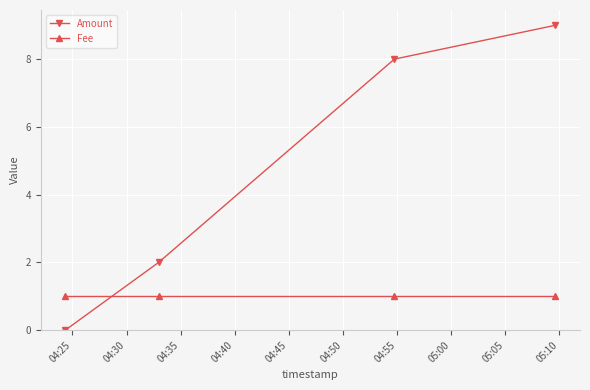

Reading left to right, what are all the values shown in this chart?

Amount: 0	2	8	9
Fee: 1	1	1	1